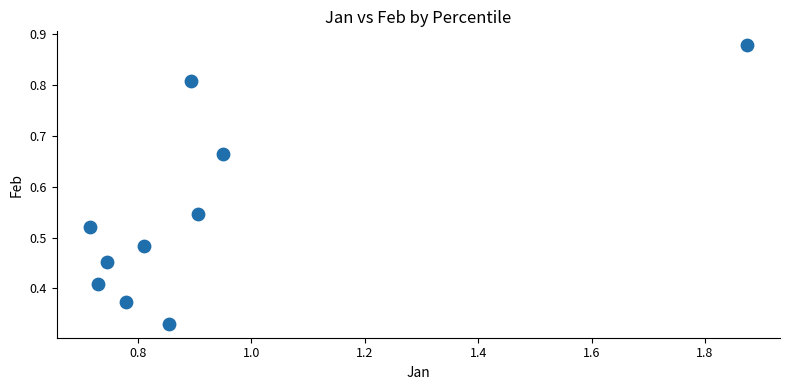

What is the range of X values (max minus min)?

1.2